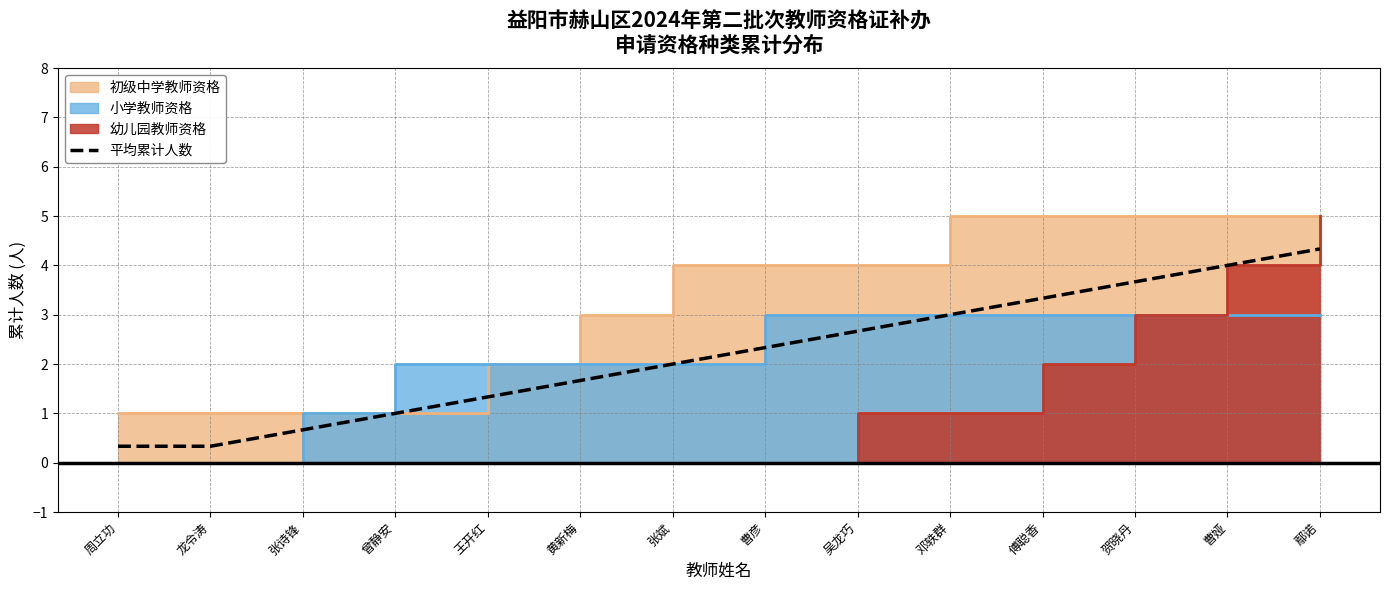

Which has a higher value, 曹彦 or 王开红?

曹彦